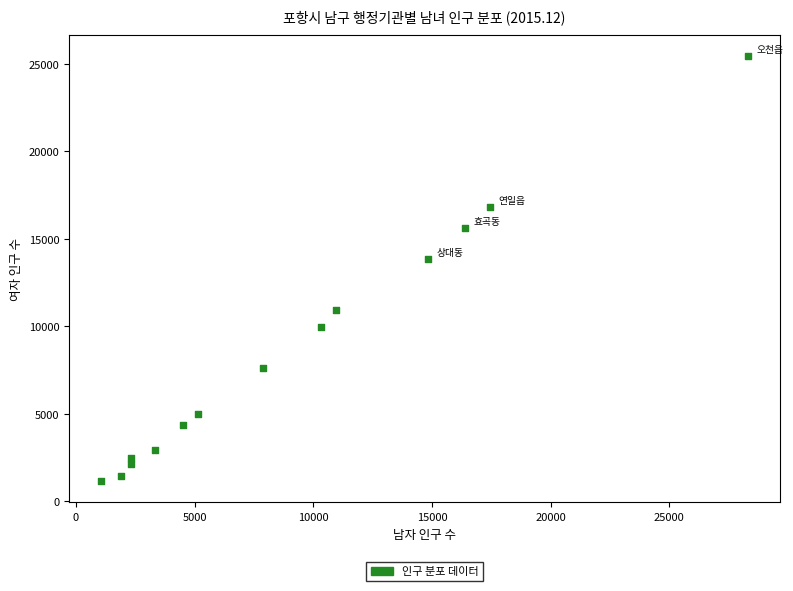

What is the range of Y values (max minus min)?

24295